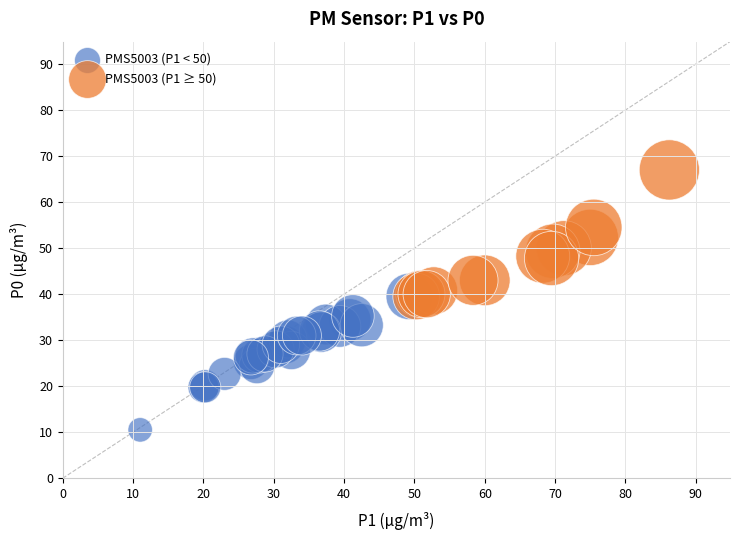

Which series reaches the maximum Y coordinate?

PMS5003 (P1 ≥ 50)